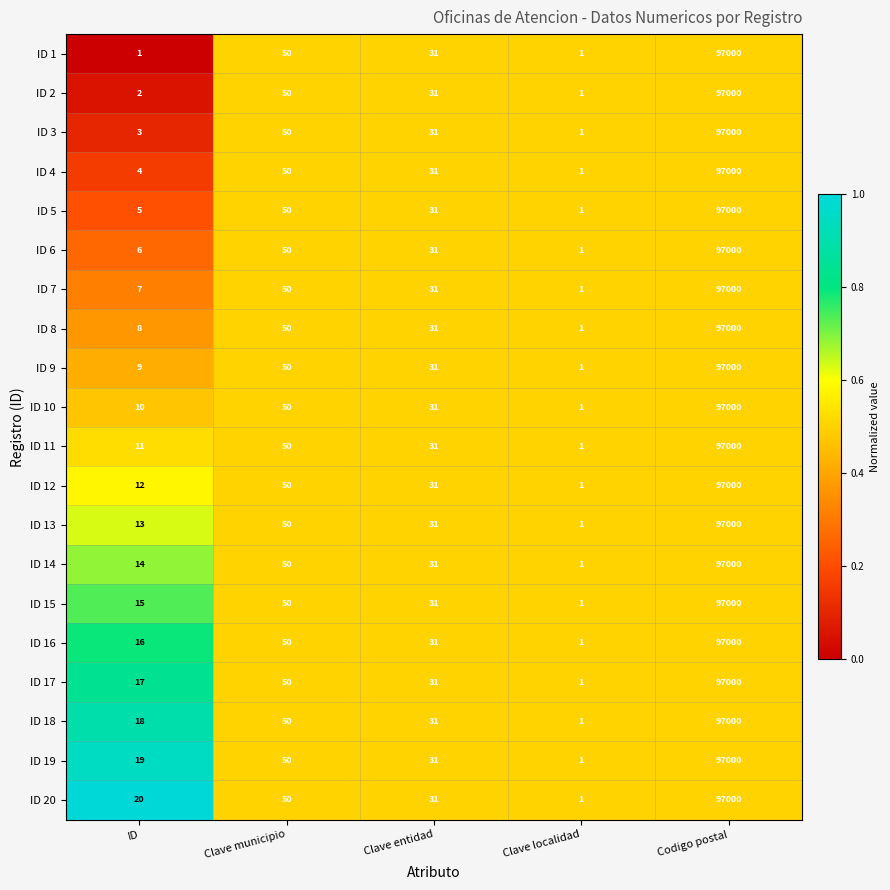

What is the spread (max minus min) of values at ID?

19